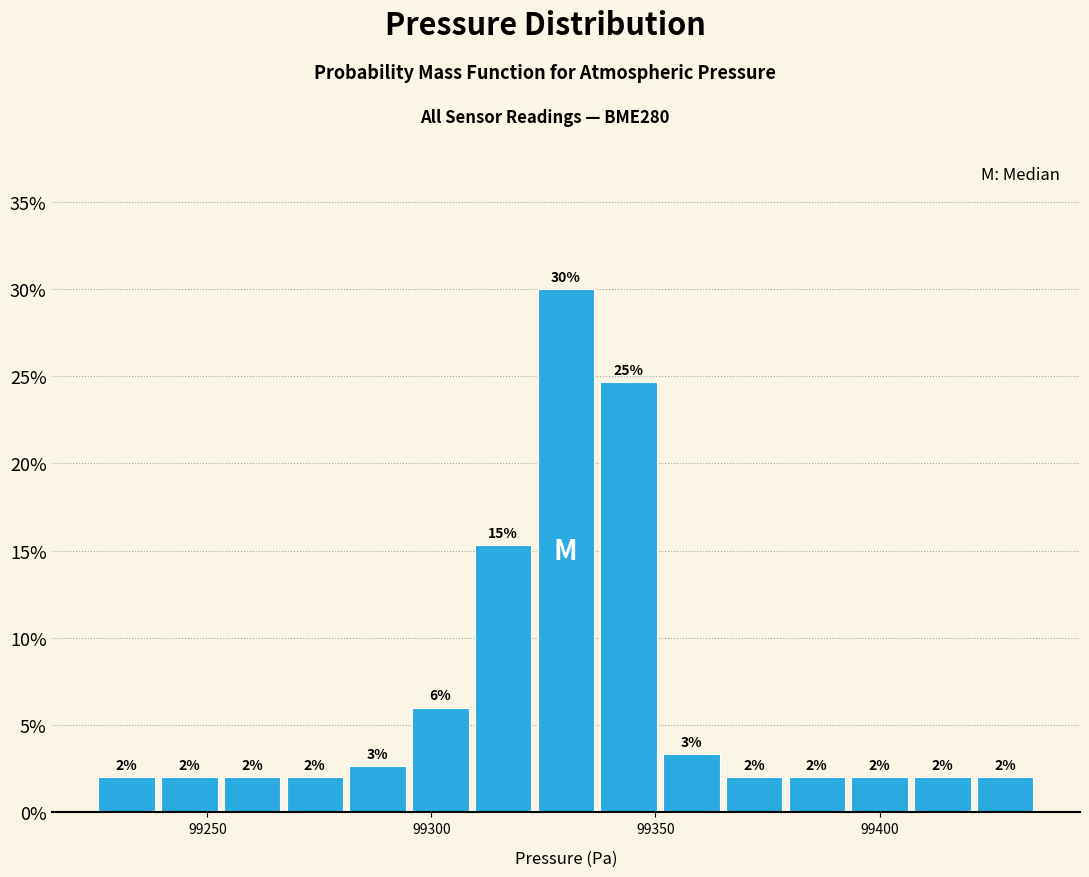

Read against the x-axis, roughly where is the centre of the tallest bar?

99330